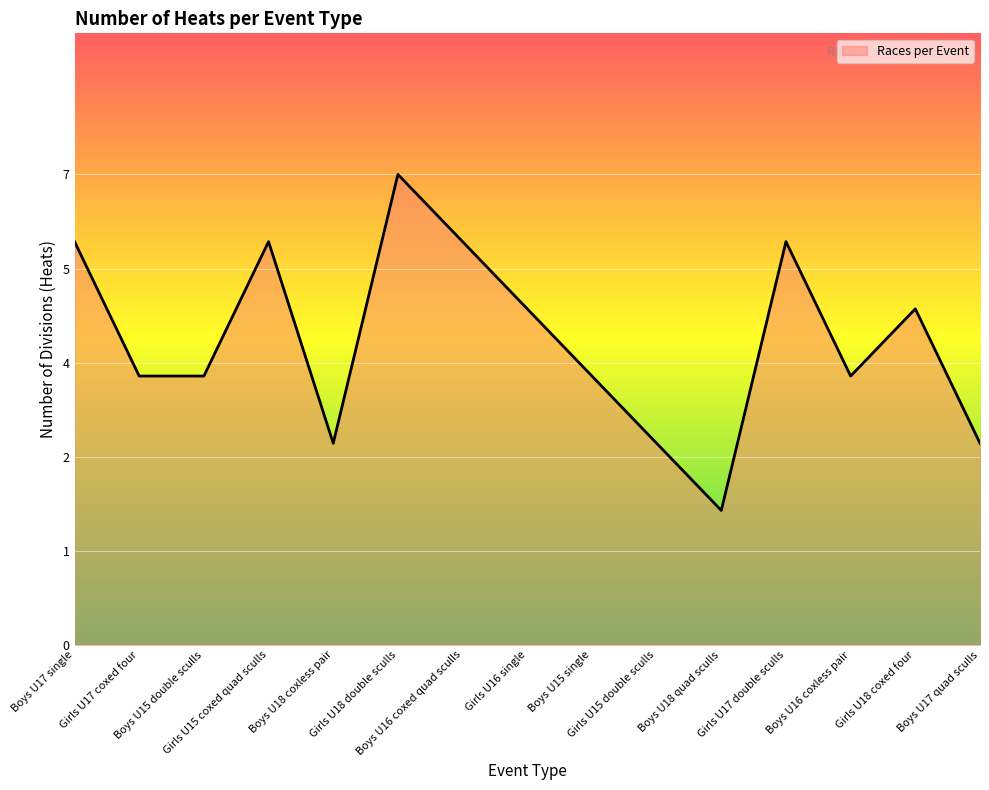

Which label corresponds to the smallest value in the chart?

Boys U18 quad sculls